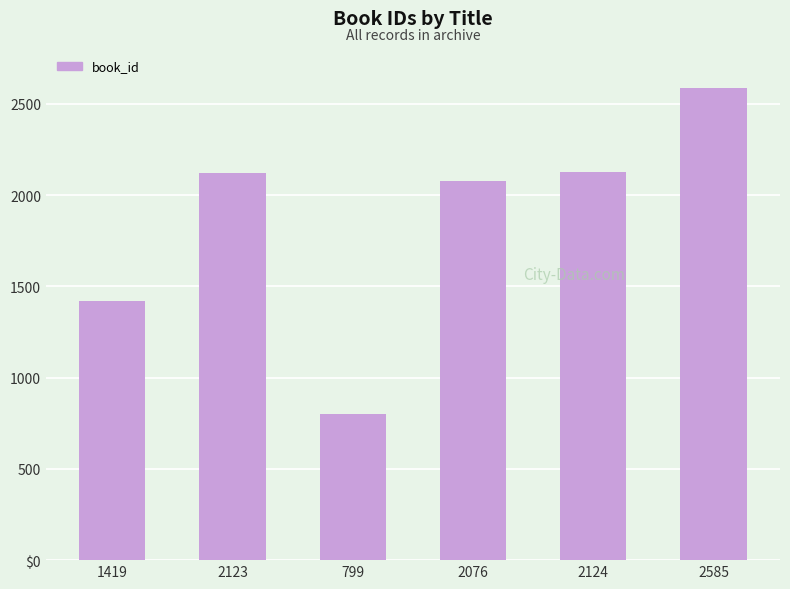

Where is the data nearest to the value 1692?

1419